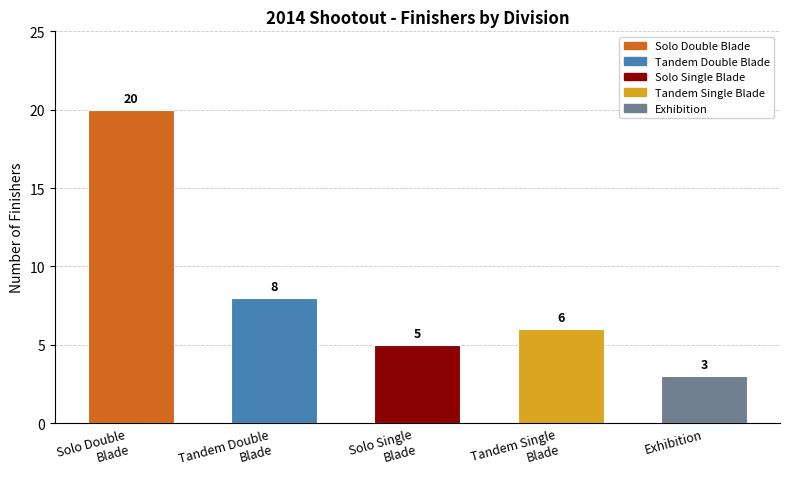

What is the smallest value displayed?

3